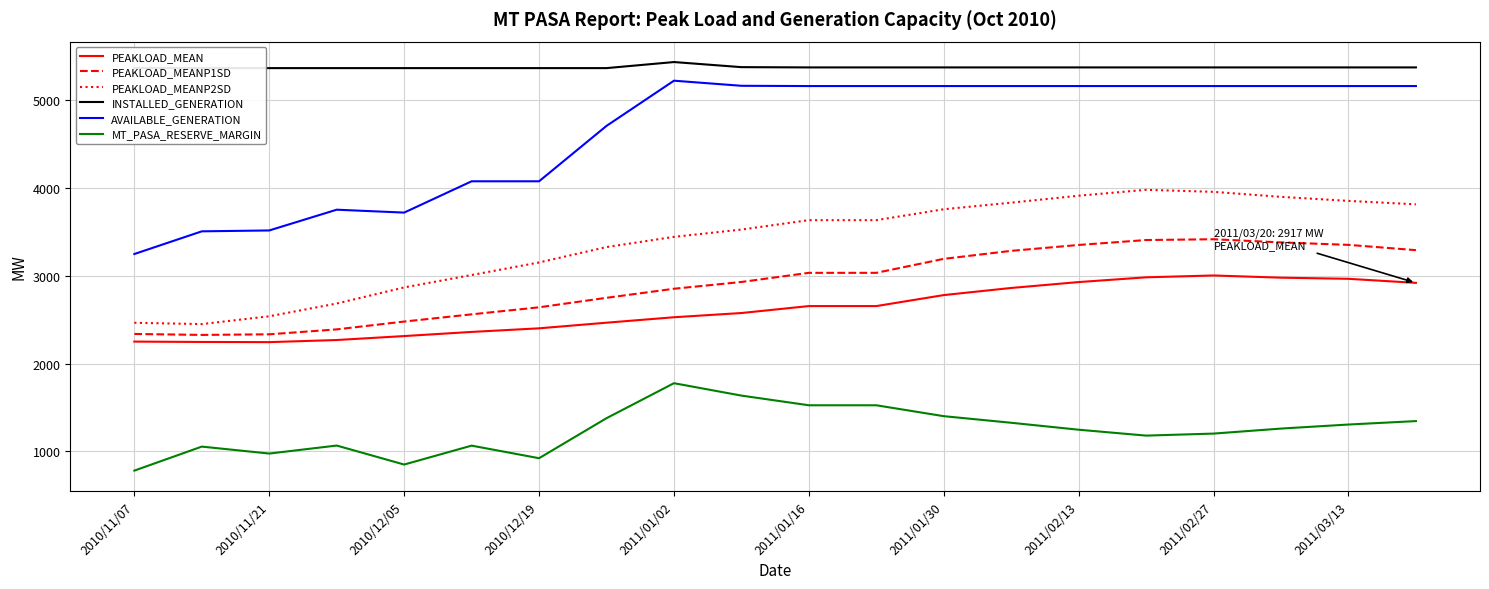

True or false: PEAKLOAD_MEANP2SD and MT_PASA_RESERVE_MARGIN cross at least once.

False